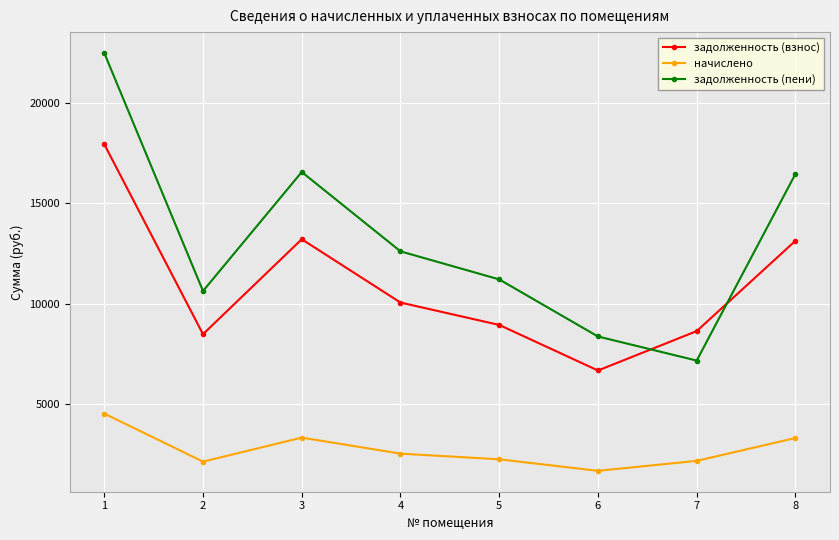

What is the difference between the maximum and minimum values in the задолженность (пени) series?

15297.0